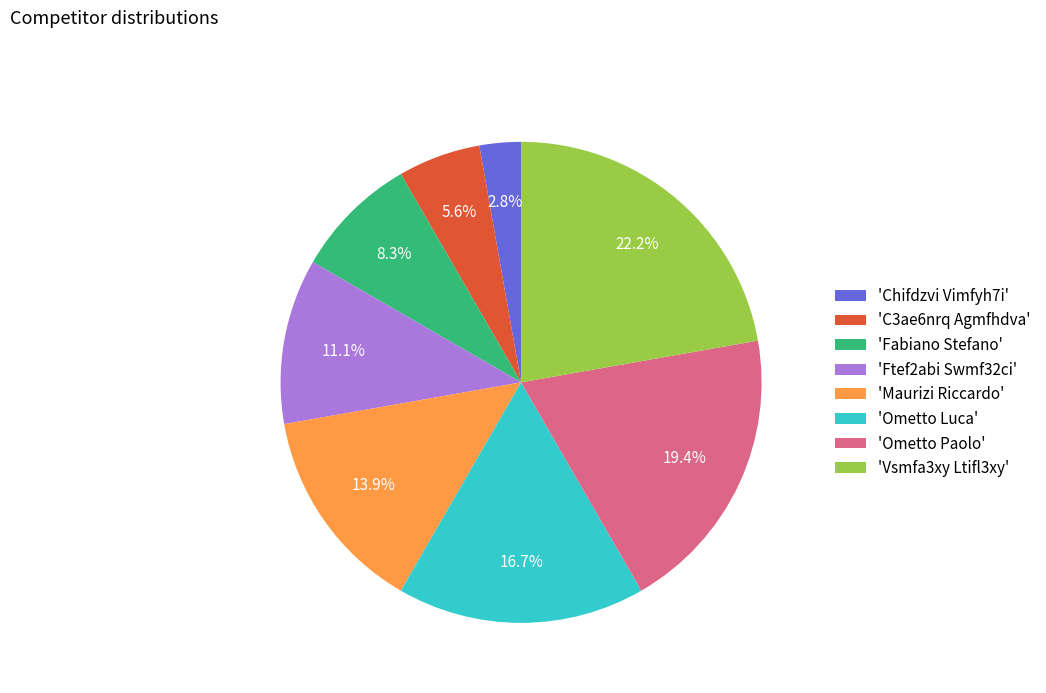

Rank the categories by value from lowest to highest.

'Chifdzvi Vimfyh7i', 'C3ae6nrq Agmfhdva', 'Fabiano Stefano', 'Ftef2abi Swmf32ci', 'Maurizi Riccardo', 'Ometto Luca', 'Ometto Paolo', 'Vsmfa3xy Ltifl3xy'